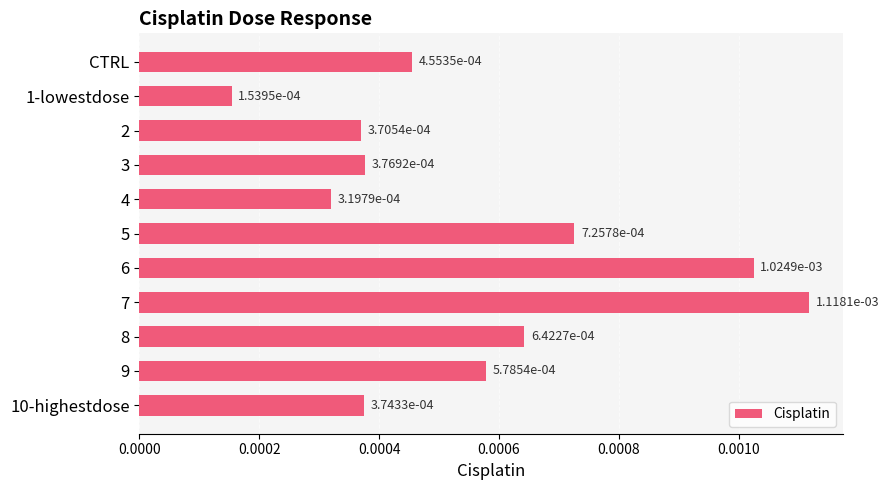

Which category has the highest value across all series?

7